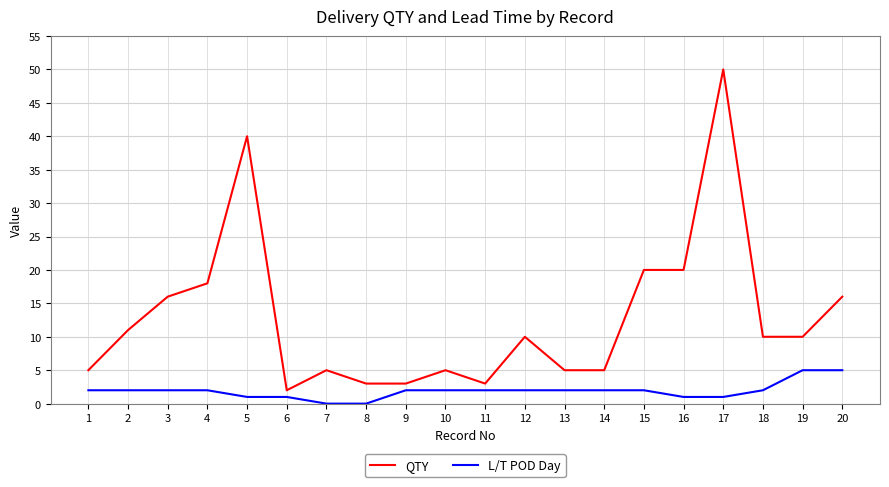

True or false: L/T POD Day and QTY cross at least once.

False